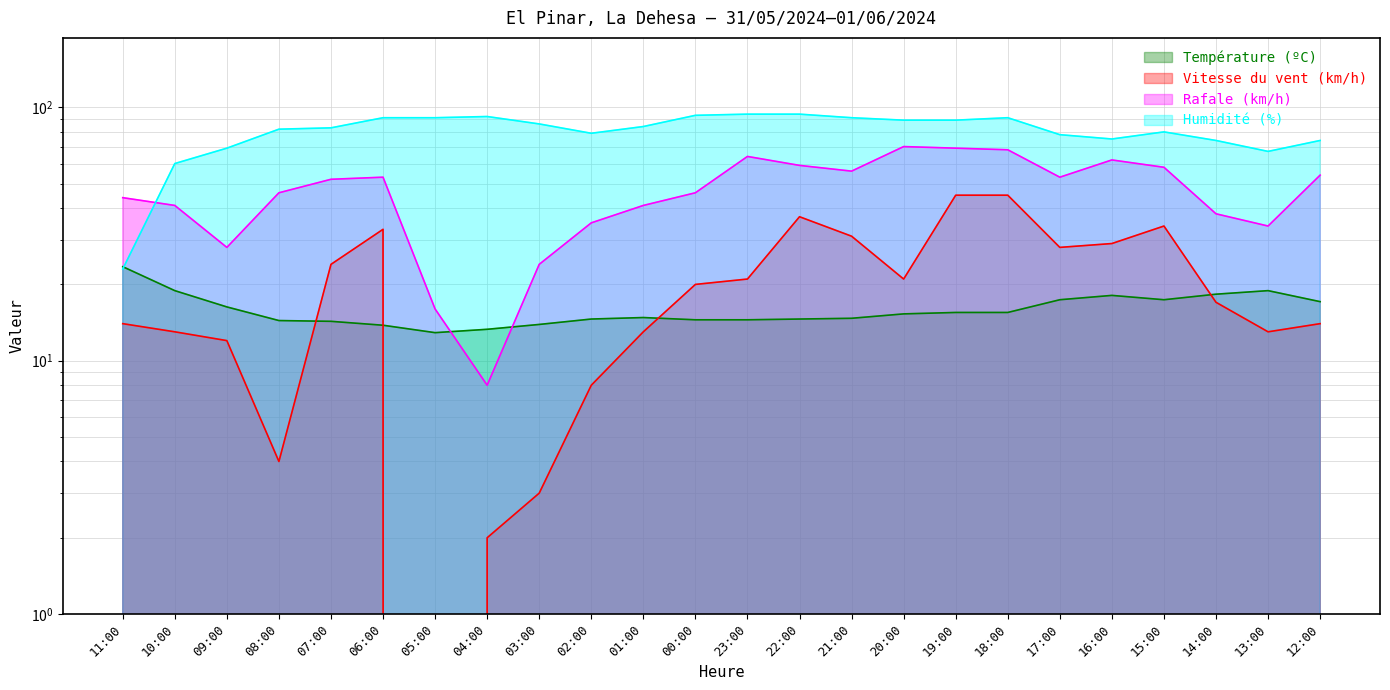

List the labels in order of Température (ºC) value, largest first.

11:00, 10:00, 13:00, 14:00, 16:00, 17:00, 15:00, 12:00, 09:00, 19:00, 18:00, 20:00, 01:00, 21:00, 02:00, 22:00, 00:00, 23:00, 08:00, 07:00, 03:00, 06:00, 04:00, 05:00